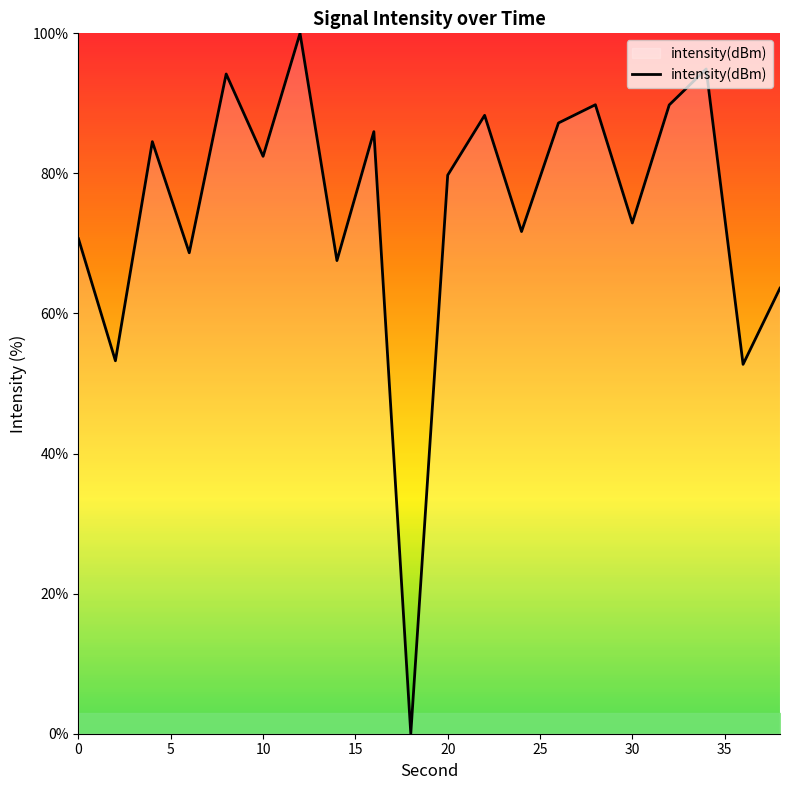

What is the difference between the maximum and minimum values?

100.0